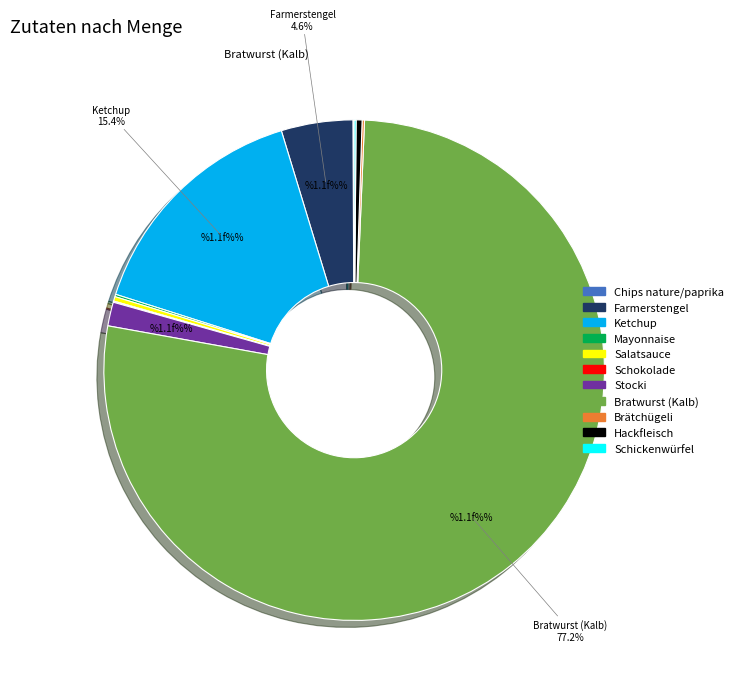

Is there any slice that represents more than half of the pie?

Yes